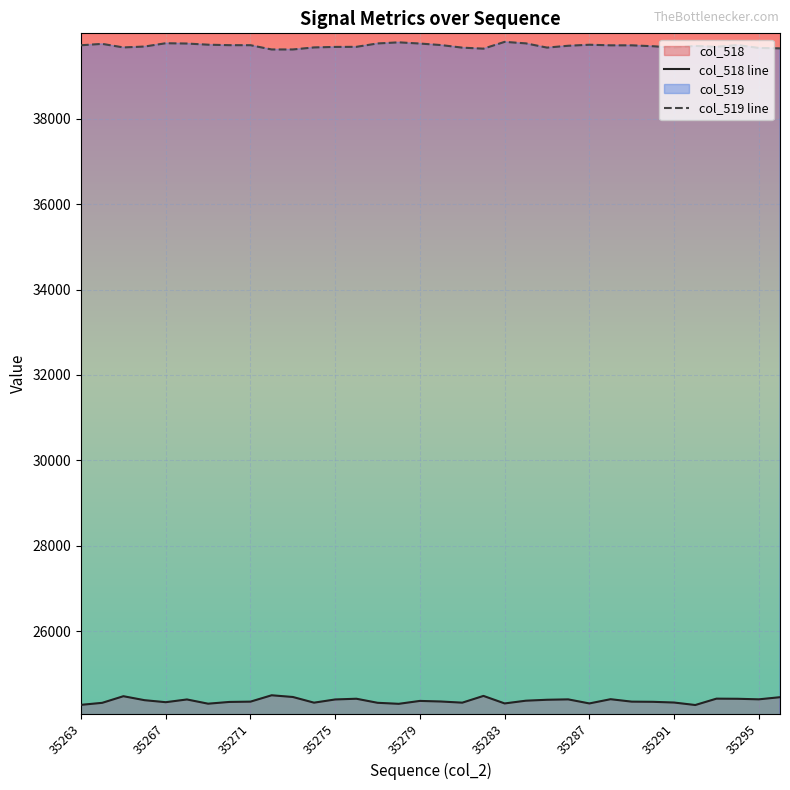

True or false: col_519 line has a value of 56869 at 11.

False